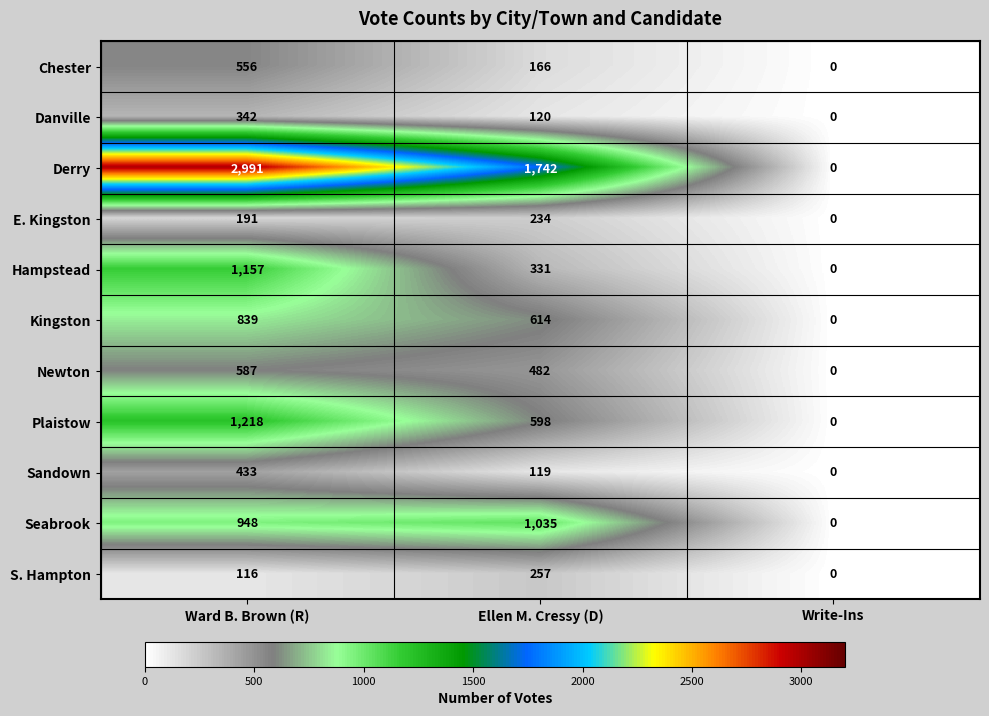

At which label is S. Hampton closest to 128?

Ward B. Brown (R)